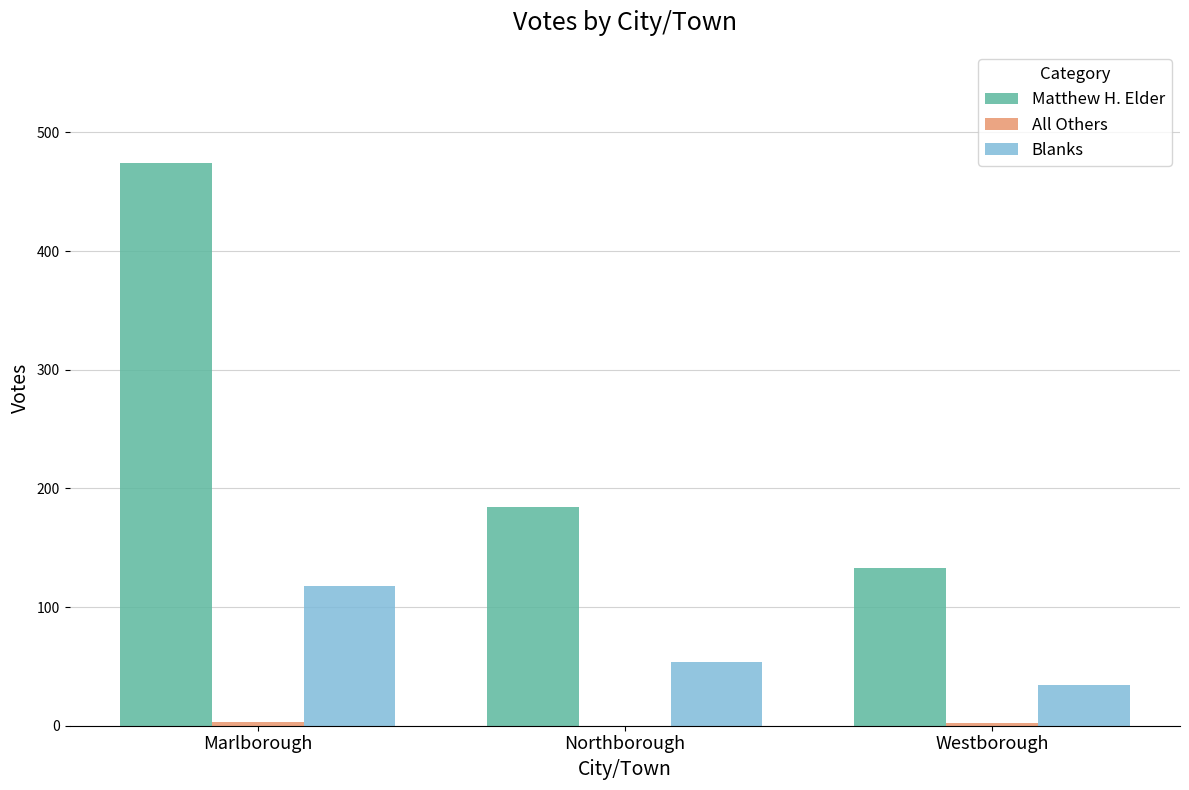

The value of Blanks at Marlborough is 118. True or false?

True